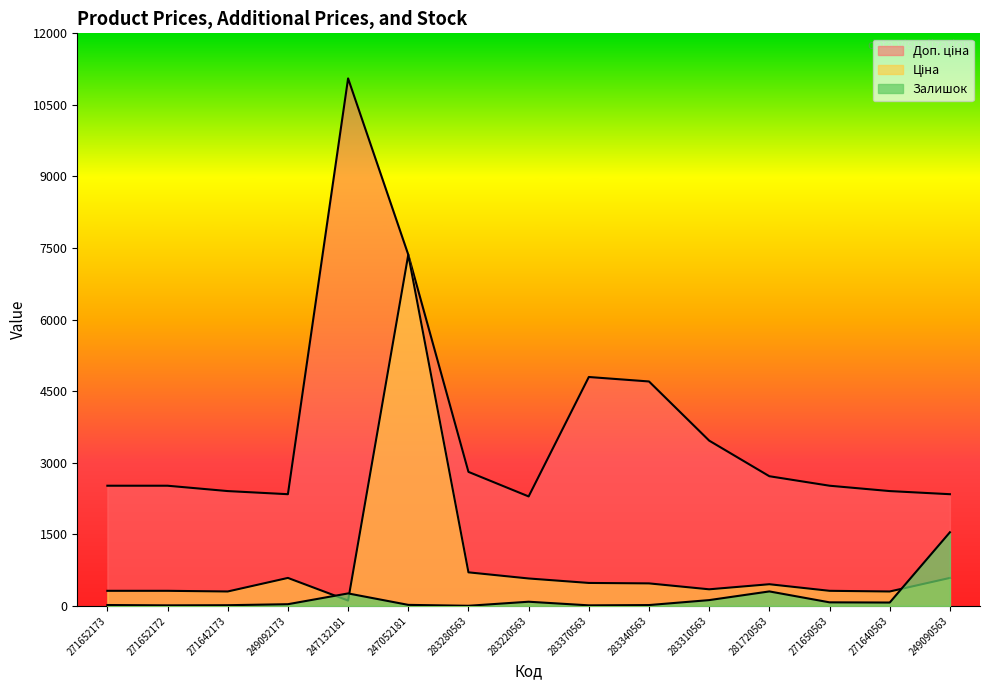

What is the total value across all series at 271652173?

2849.2